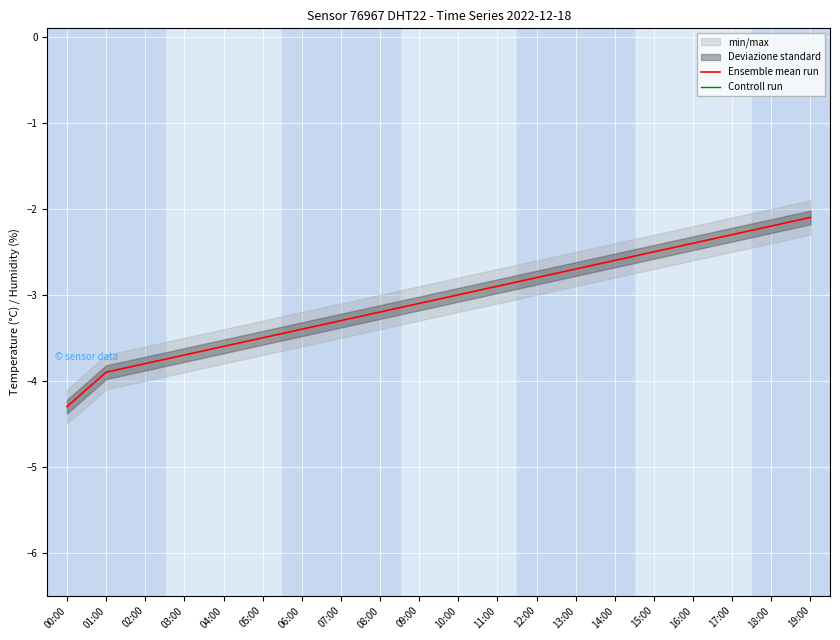

Which has a higher value, 08:00 or 01:00?

08:00